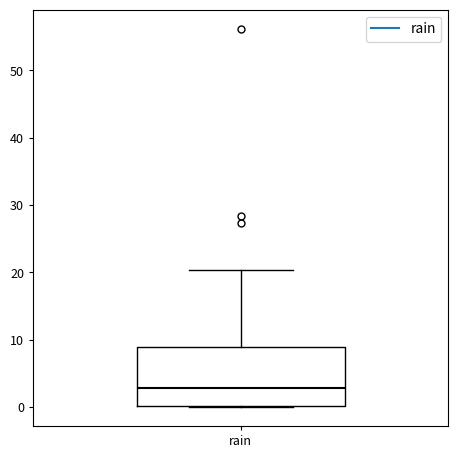

Read this box plot against the y-axis: the position of the median line, the range covered by the box, and the ends of both whiskers. The values are not printed on the chart, so give them approximately, as read against the axis.

median 3, box 0 to 9, whiskers 0 to 20